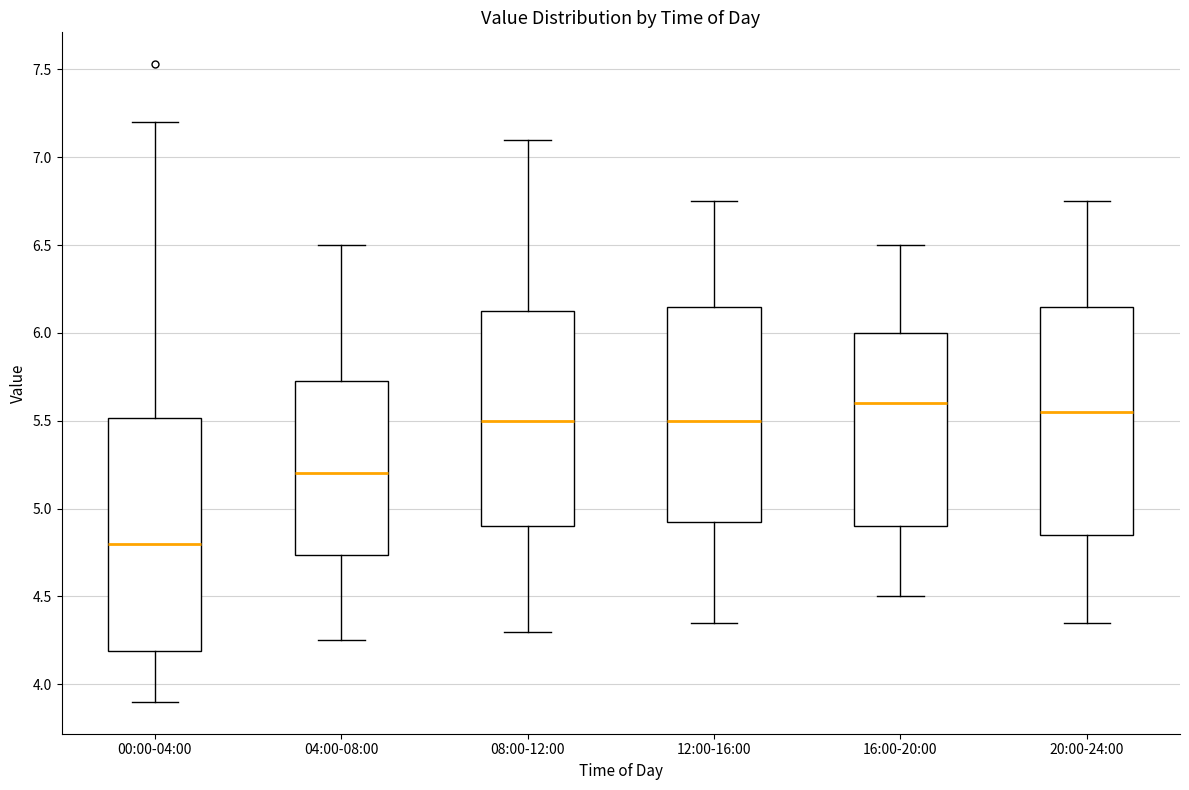

Reading left to right, read every box against the y-axis: the position of its median line, the range the box covers, and the ends of its whiskers. The values are not printed on the chart, so give them approximately, as read against the axis.

00:00-04:00: median 4.80, box 4.20 to 5.50, whiskers 3.90 to 7.20
04:00-08:00: median 5.20, box 4.75 to 5.75, whiskers 4.25 to 6.50
08:00-12:00: median 5.50, box 4.90 to 6.15, whiskers 4.30 to 7.10
12:00-16:00: median 5.50, box 4.95 to 6.15, whiskers 4.35 to 6.75
16:00-20:00: median 5.60, box 4.90 to 6.00, whiskers 4.50 to 6.50
20:00-24:00: median 5.55, box 4.85 to 6.15, whiskers 4.35 to 6.75